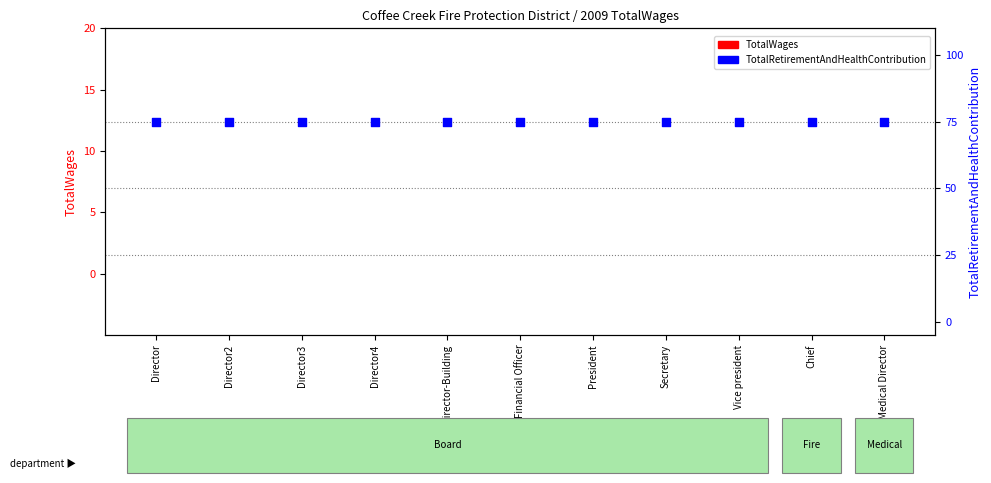

Which series reaches the maximum Y coordinate?

TotalRetirementAndHealthContribution